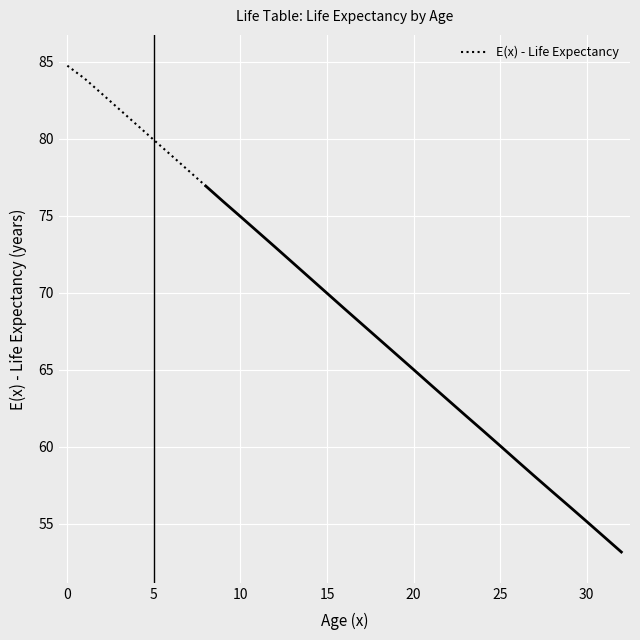

Count the number of categories in the chart.

9